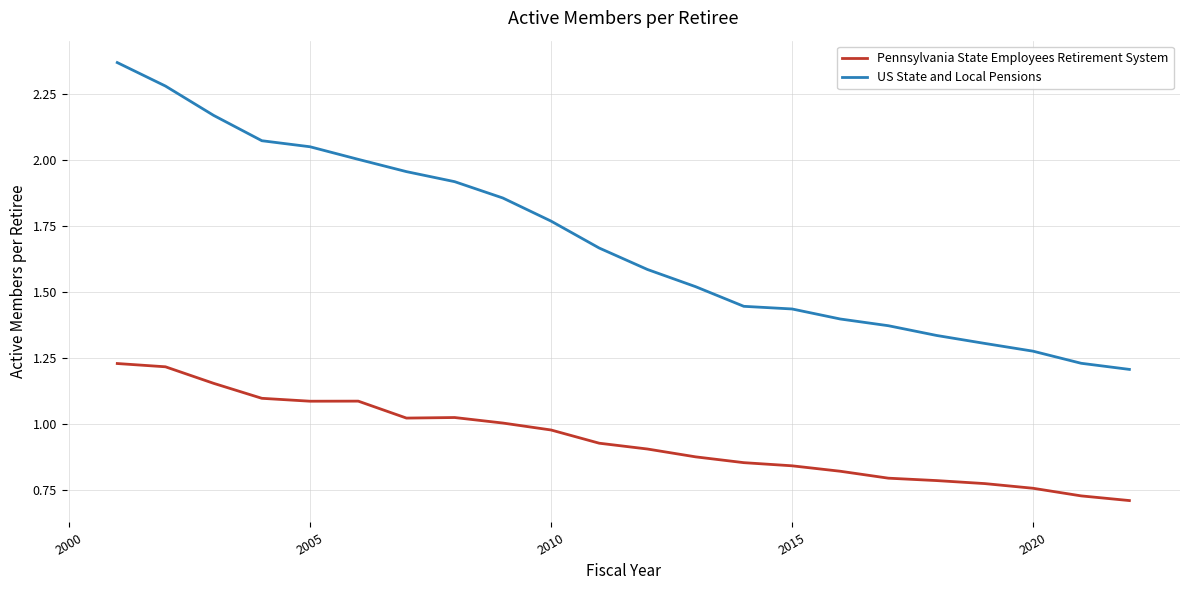

List the series in order of their overall mean, highest first.

US State and Local Pensions, Pennsylvania State Employees Retirement System